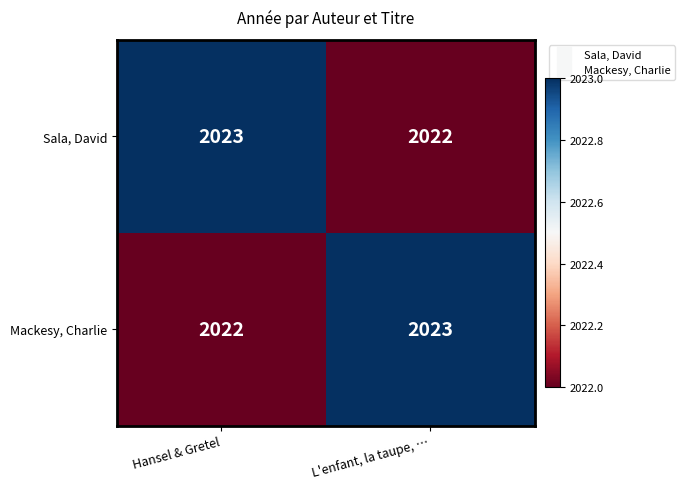

List the labels in order of Mackesy, Charlie value, smallest first.

Hansel & Gretel, L'enfant, la taupe, …